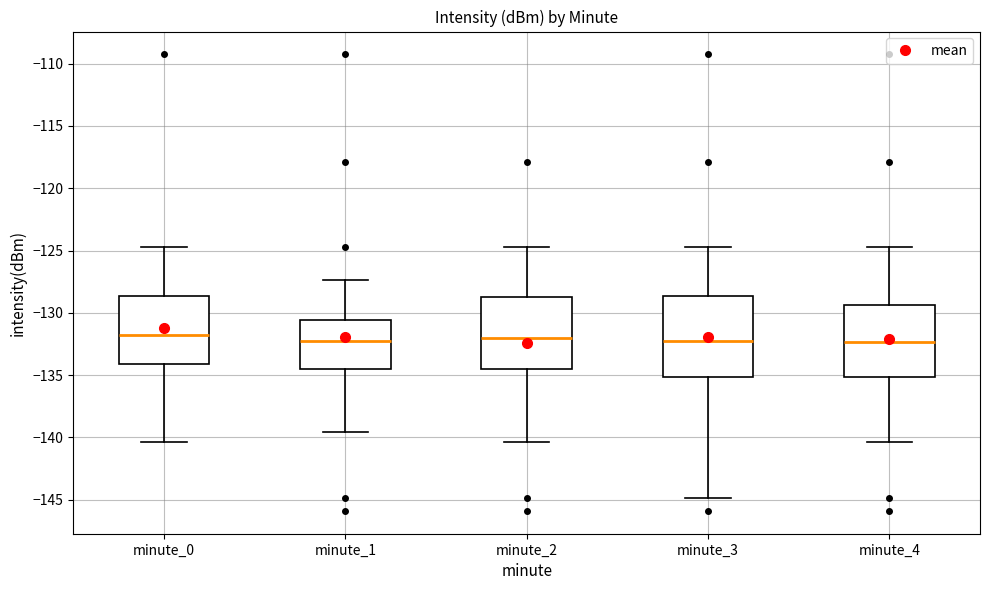

Reading left to right, read every box against the y-axis: the position of its median line, the range the box covers, and the ends of its whiskers. The values are not printed on the chart, so give them approximately, as read against the axis.

minute_0: median -132.0, box -134.0 to -128.5, whiskers -140.5 to -124.5
minute_1: median -132.5, box -134.5 to -130.5, whiskers -139.5 to -127.5
minute_2: median -132.0, box -134.5 to -128.5, whiskers -140.5 to -124.5
minute_3: median -132.5, box -135.0 to -128.5, whiskers -145.0 to -124.5
minute_4: median -132.5, box -135.0 to -129.5, whiskers -140.5 to -124.5